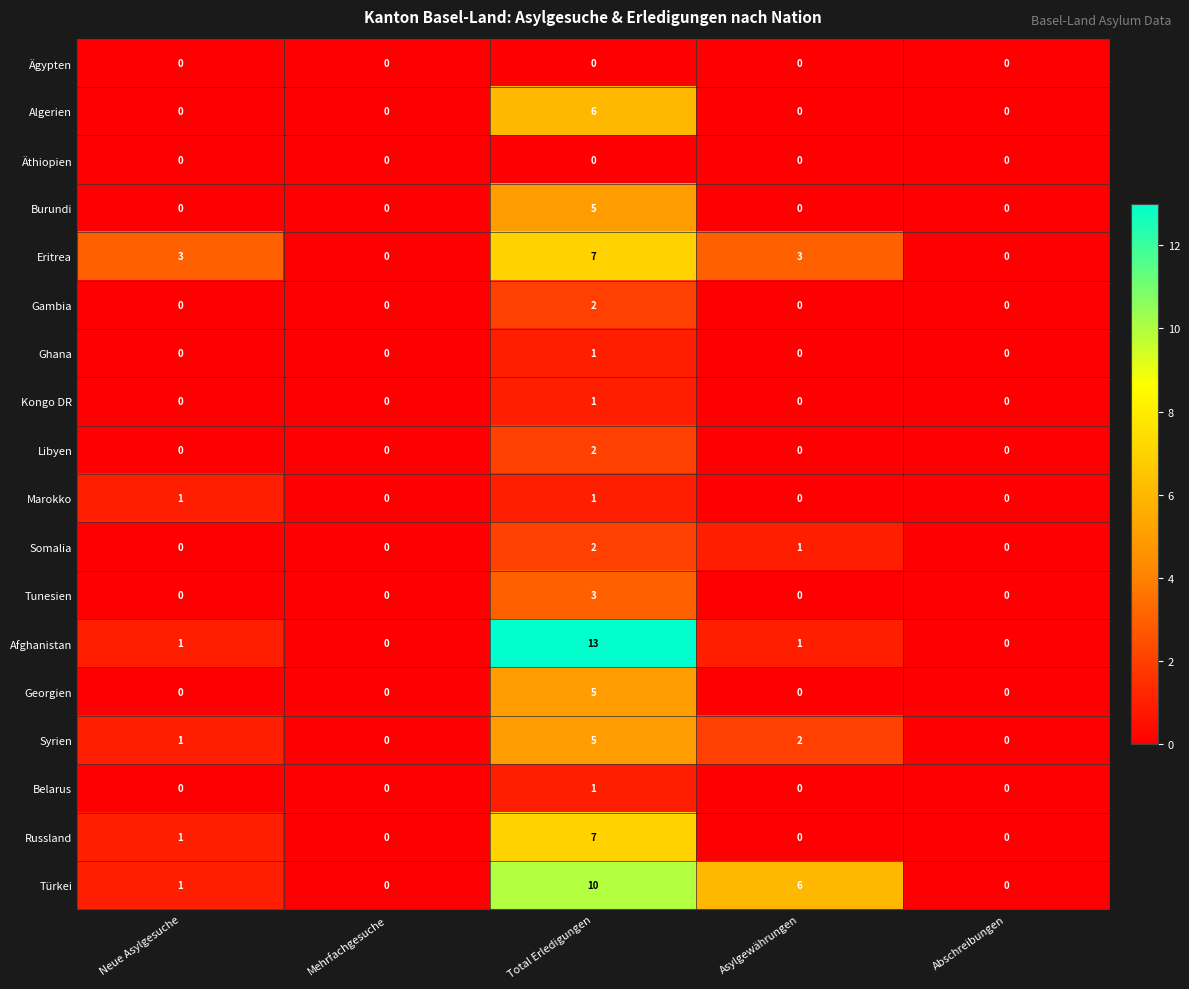

How many values in Ghana are above zero?

1